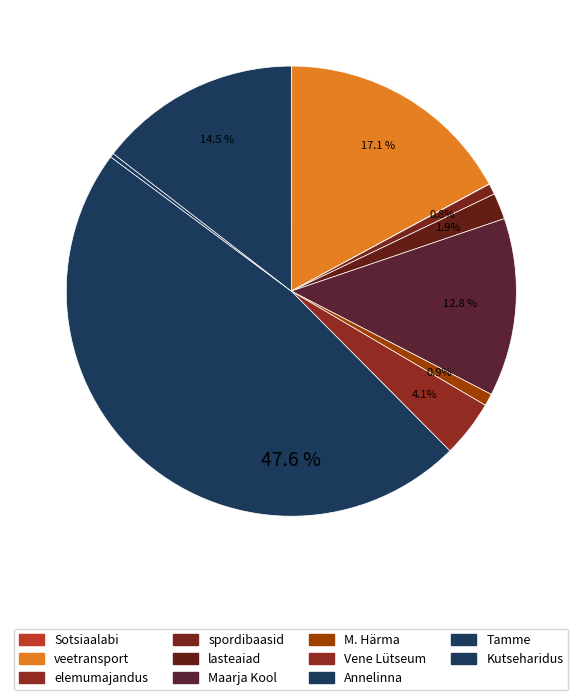

Which category has the biggest portion of the pie?

Annelinna Gümnaasium